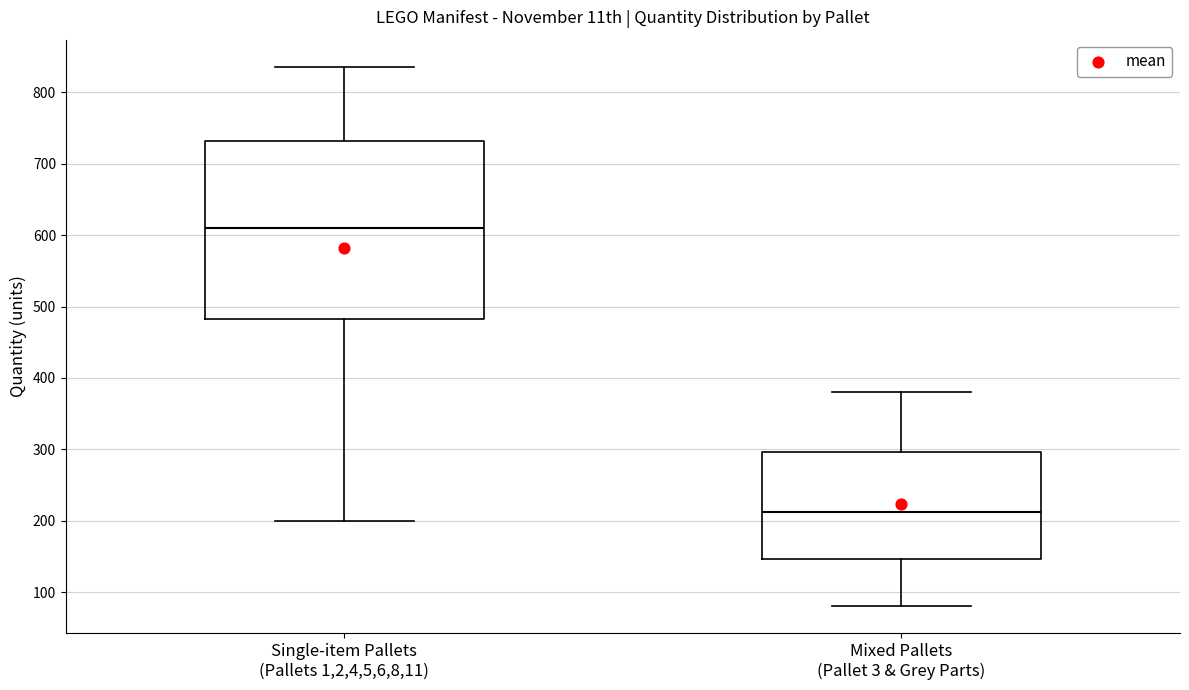

Comparing the boxes themselves (not the whiskers), which one is the tallest?

Single-item Pallets (Pallets 1,2,4,5,6,8,11)